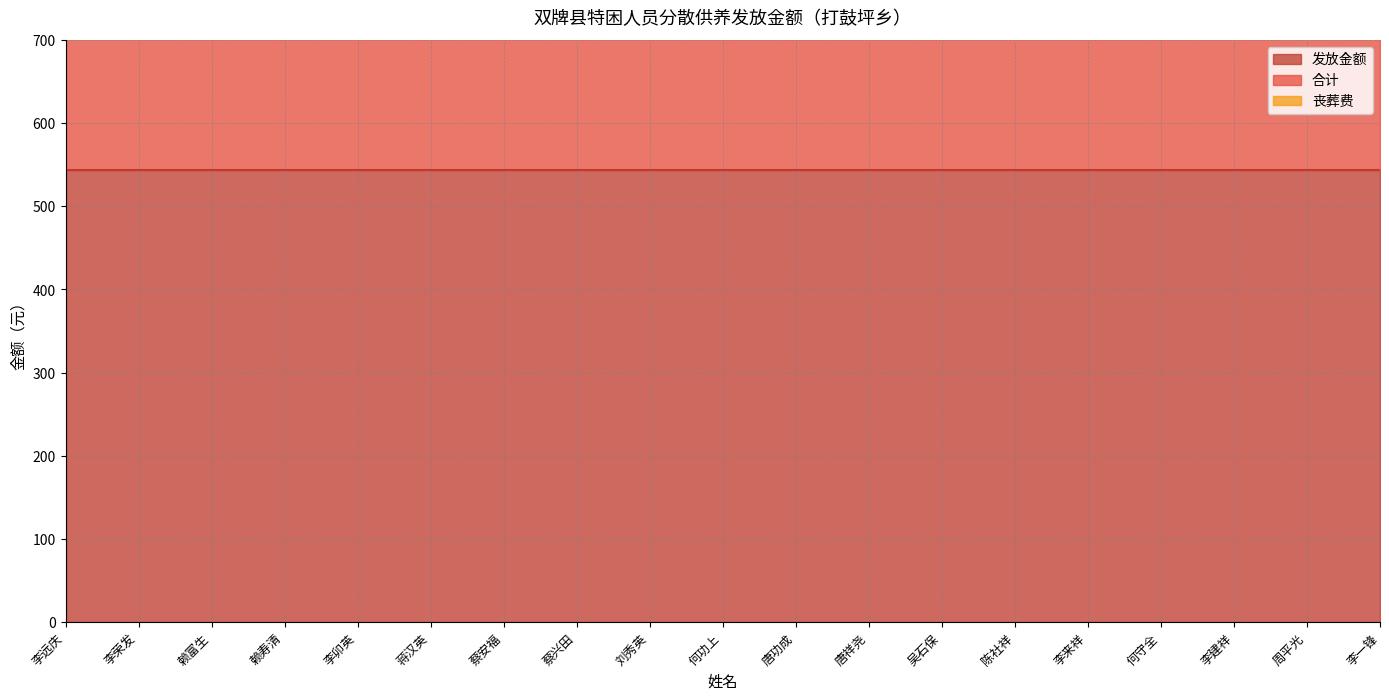

What are all the series names shown in the legend?

发放金额, 合计, 丧葬费